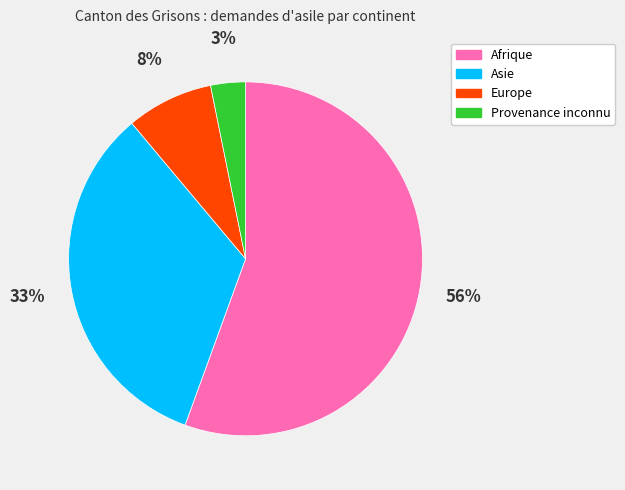

To the nearest percent, what percentage of the pie is Provenance inconnu?

3%